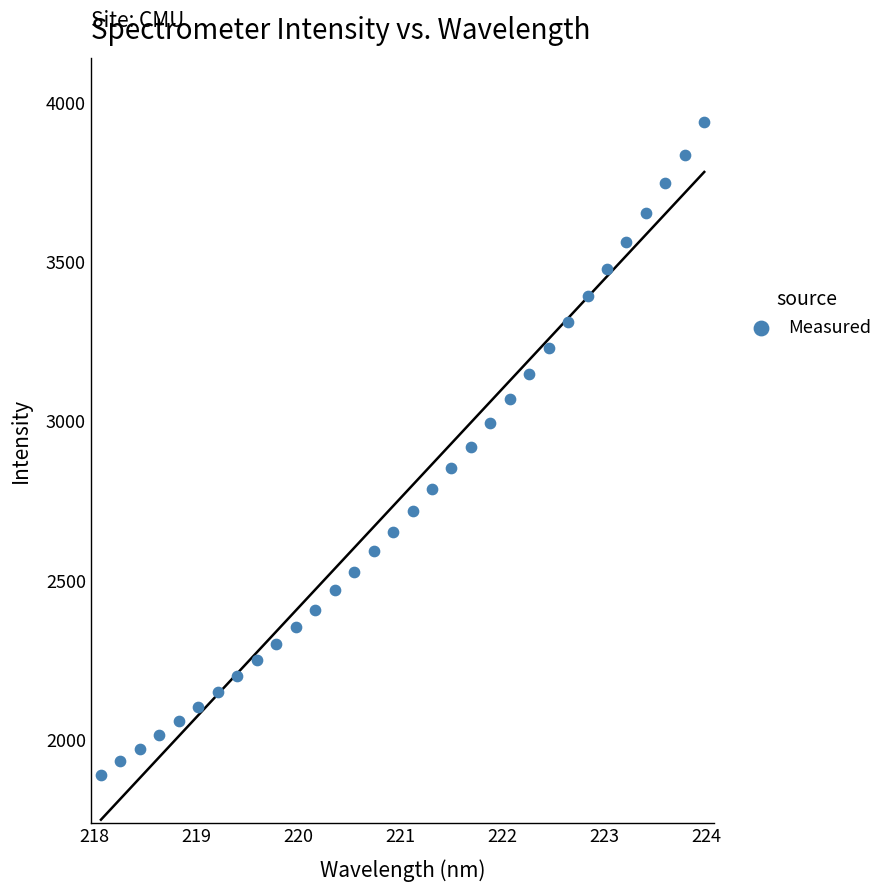

What is the range of Y values (max minus min)?

2050.3